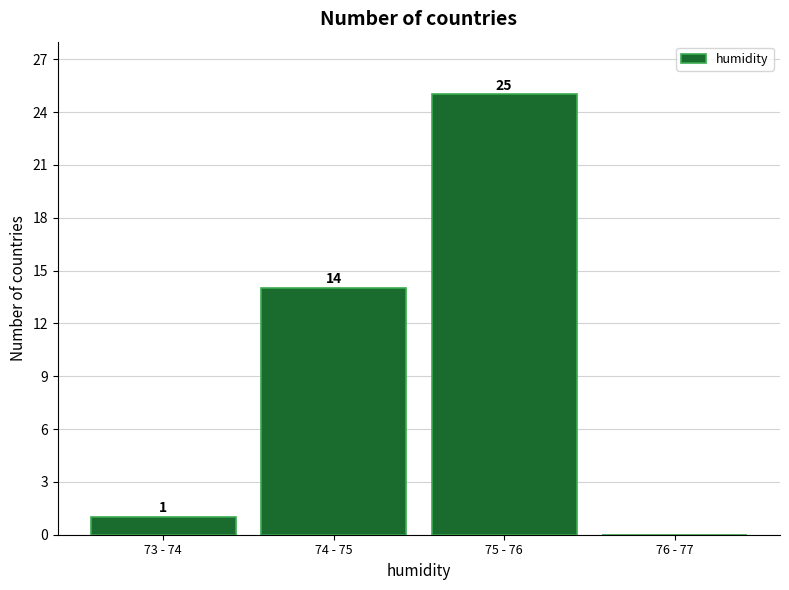

Reading left to right, list all the values displayed in this chart.

73 - 74=1	74 - 75=14	75 - 76=25	76 - 77=0